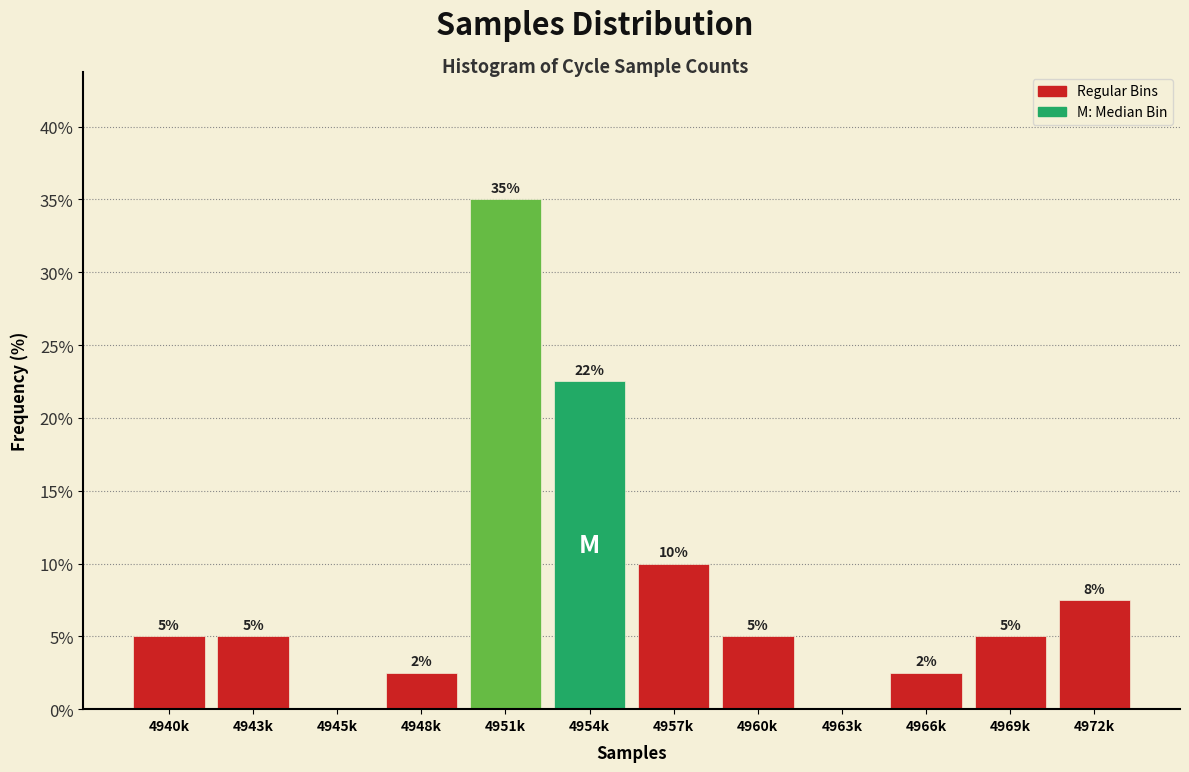

The chart shows a value of 22.5 at 4954k. True or false?

True